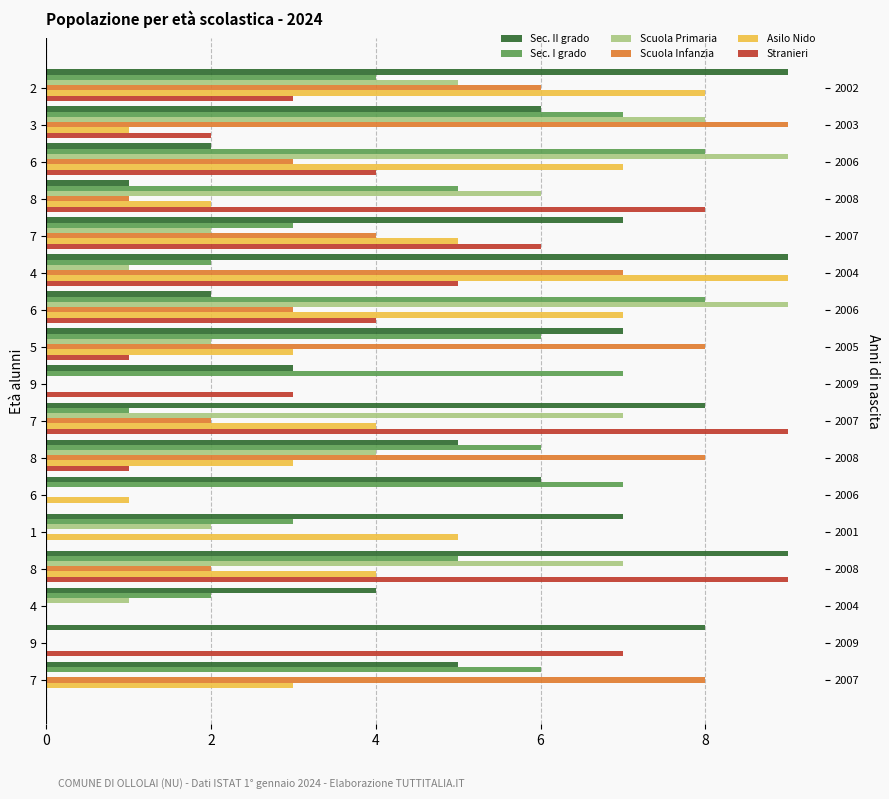

What are all the series names shown in the legend?

Sec. II grado, Sec. I grado, Scuola Primaria, Scuola Infanzia, Asilo Nido, Stranieri